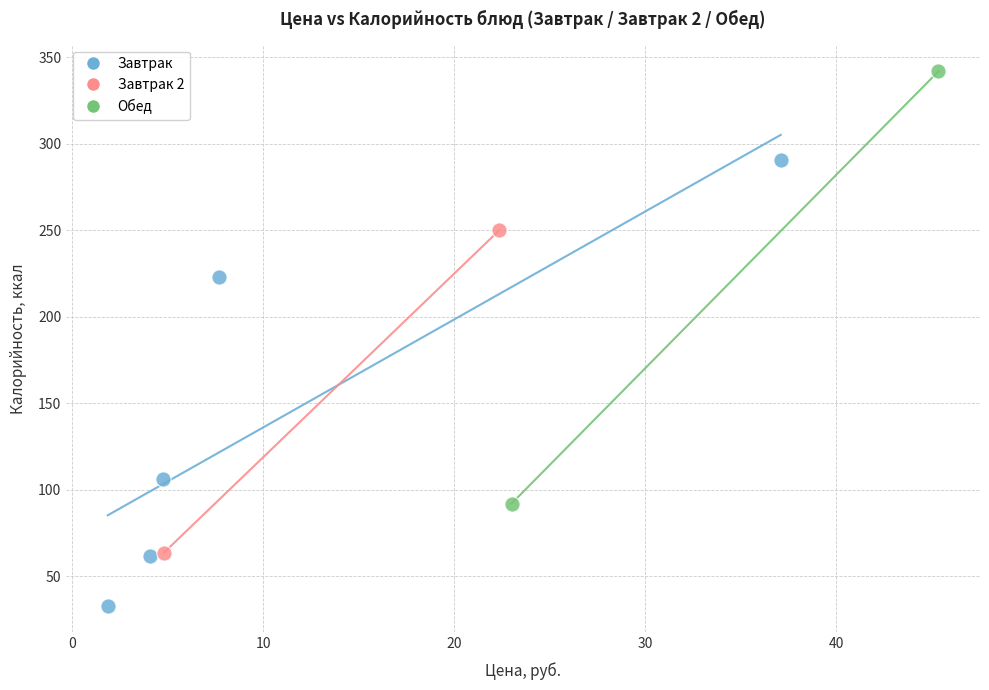

Which series reaches the minimum Y coordinate?

Завтрак